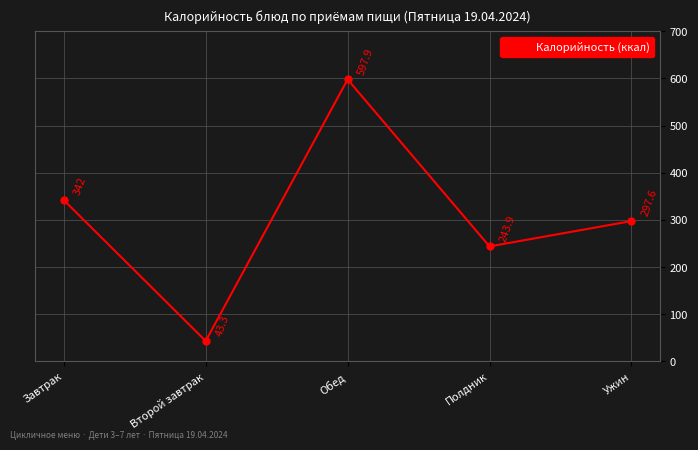

How many interior local peaks (higher than both neighbors) does the data have?

1